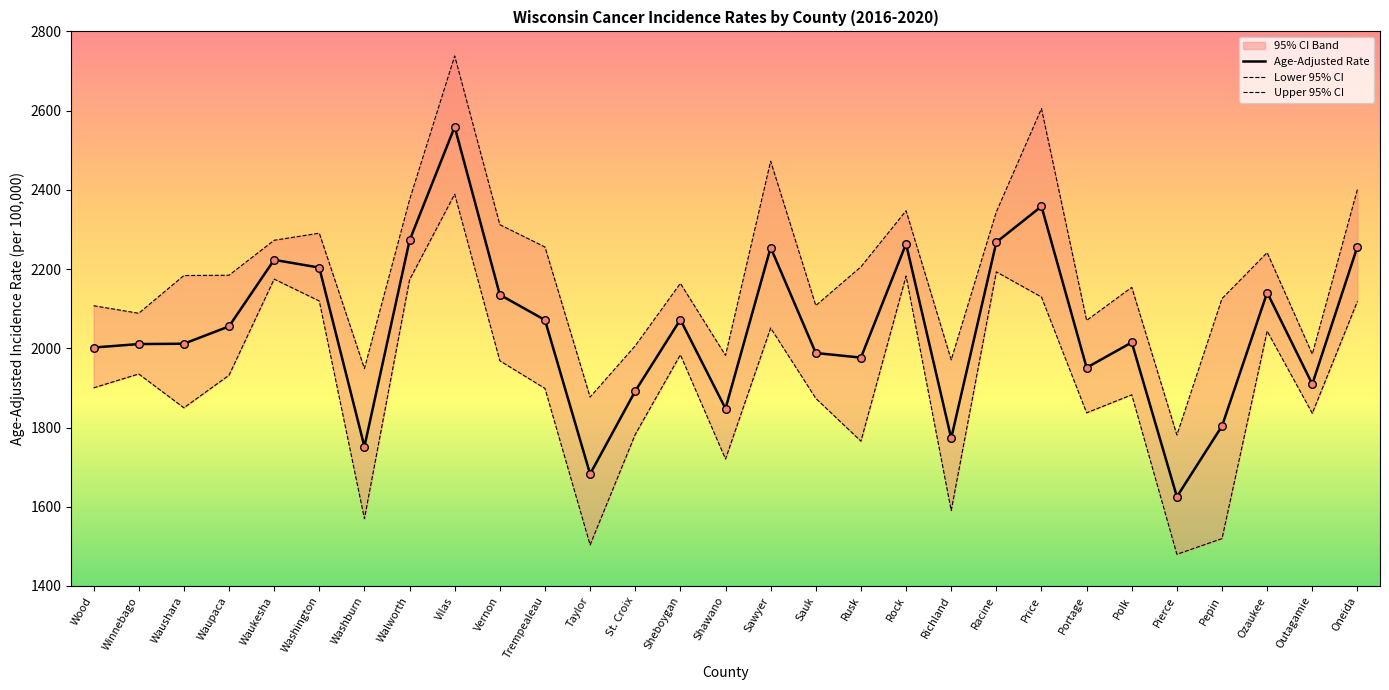

Which series has the largest total across all categories?

Upper 95% CI